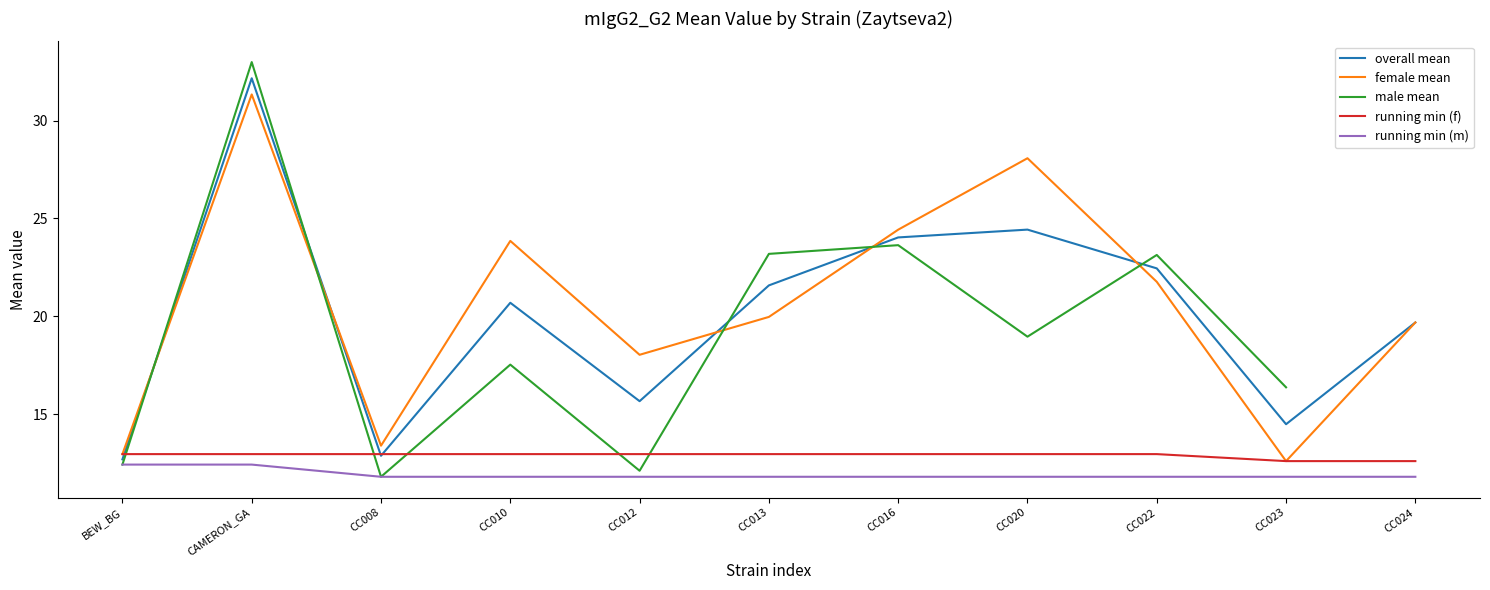

What position from the left is CC012?

5